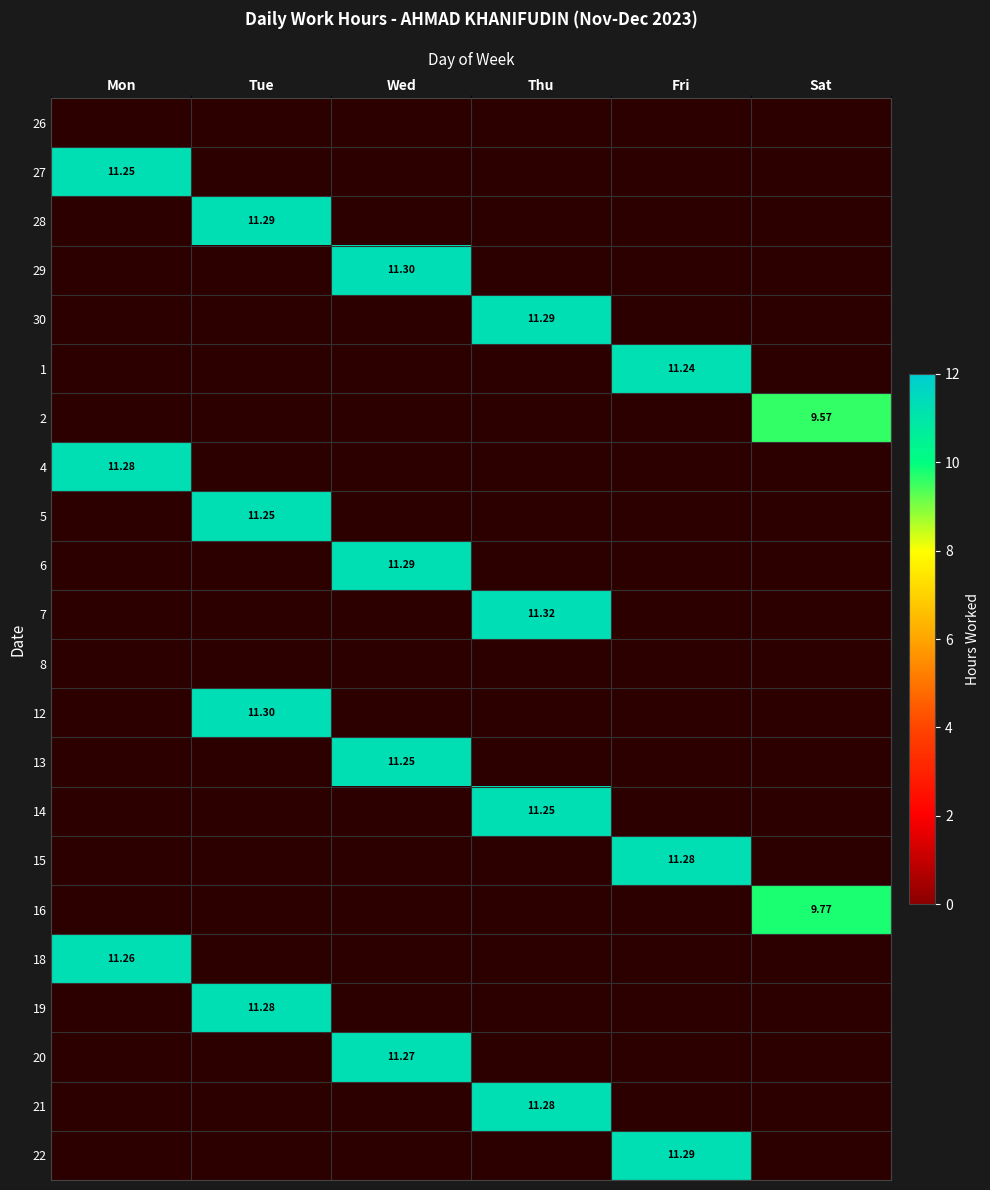

What is the sum of all 16 values?

9.8